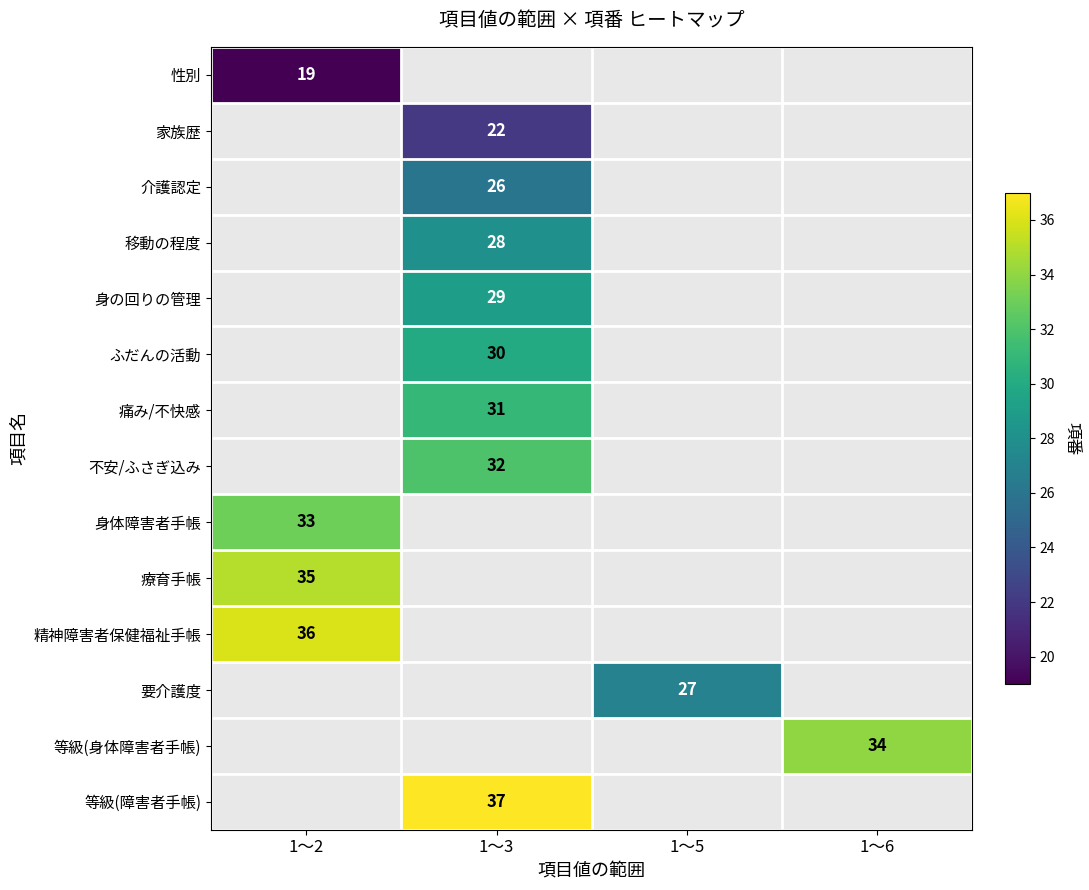

The 痛み/不快感 series shows 31 at 1～3. True or false?

True